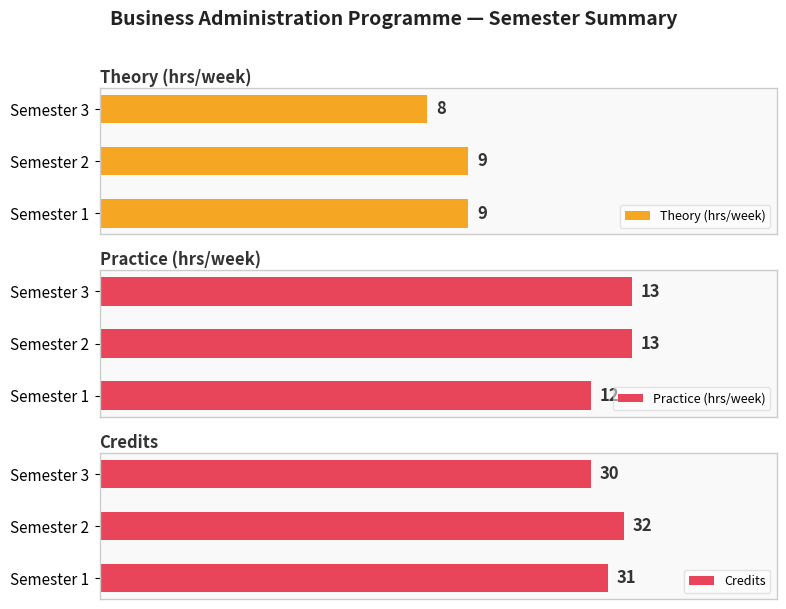

Rank the categories by Credits value from highest to lowest.

Semester 2, Semester 1, Semester 3